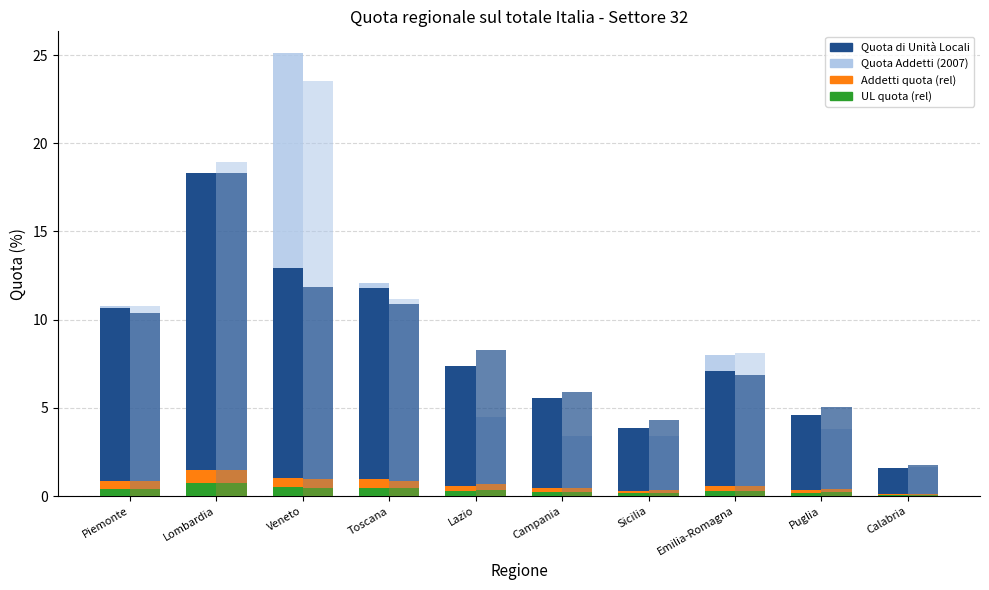

Are the bars horizontal?

No